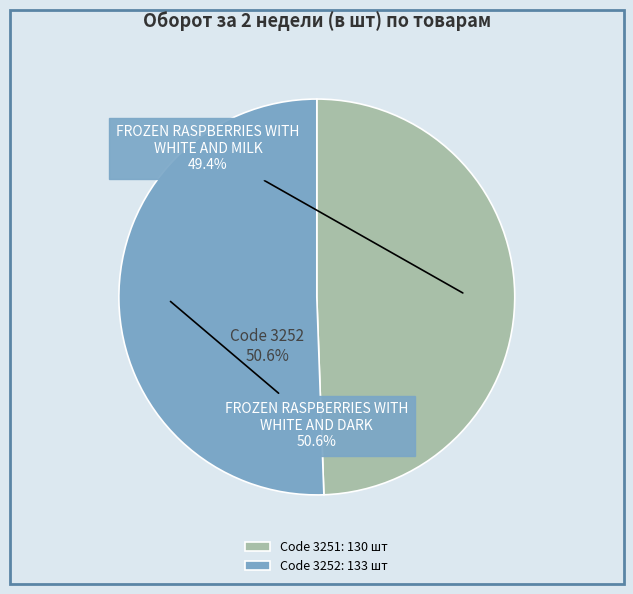

Rank the categories by value from lowest to highest.

3251, 3252